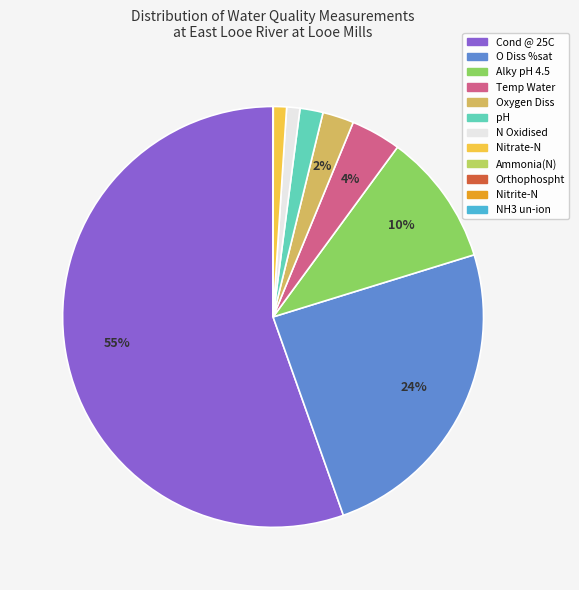

To the nearest percent, what is the average slice percentage?

8%